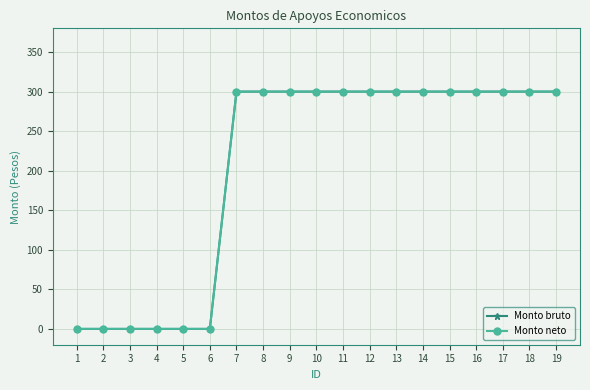

Count the number of categories in the chart.

19